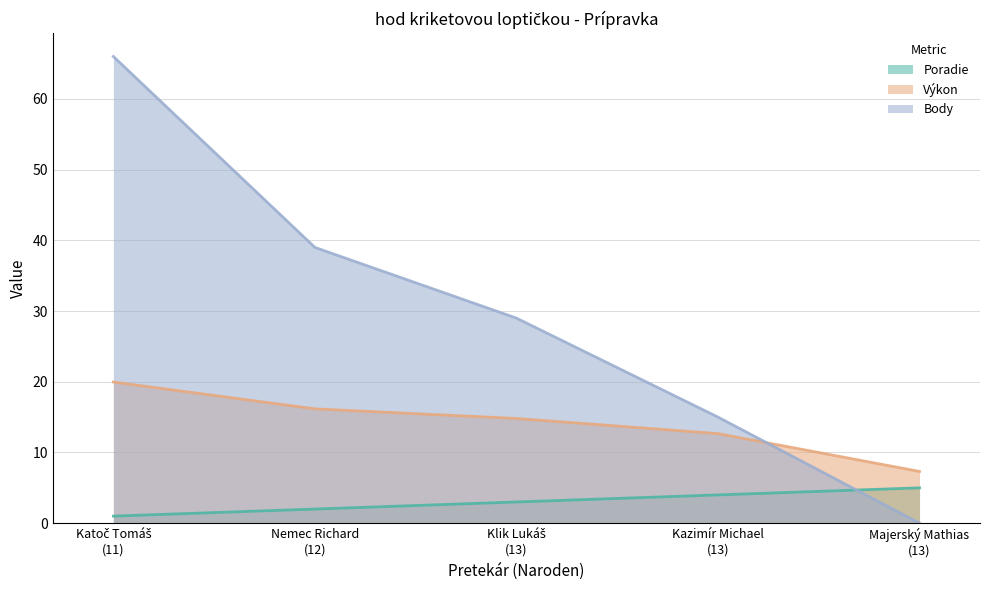

What is the value of the Poradie point at the 4th from the left?

4.0